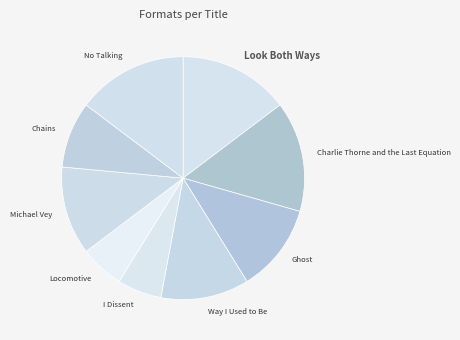

Do No Talking and Chains together represent more than half of the pie?

No